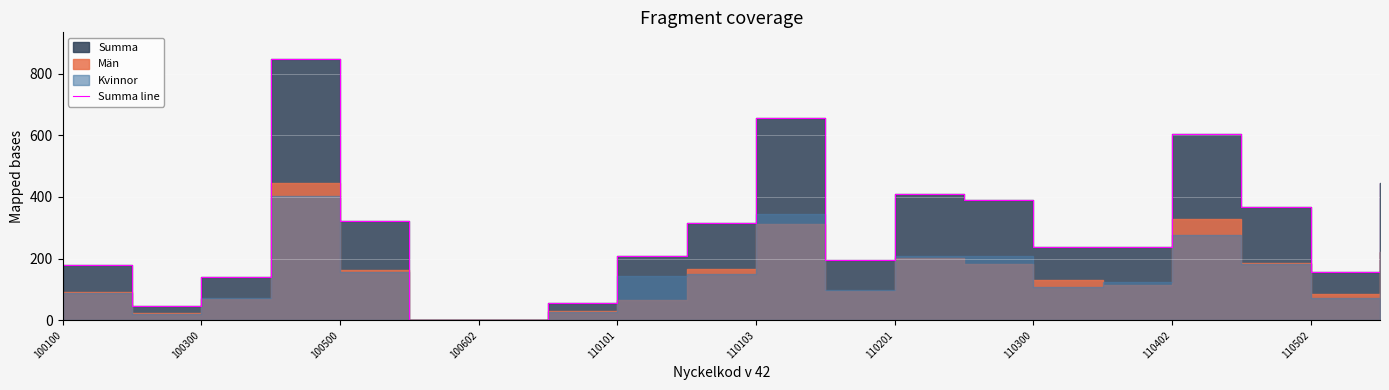

How many categories are shown in the chart?

20